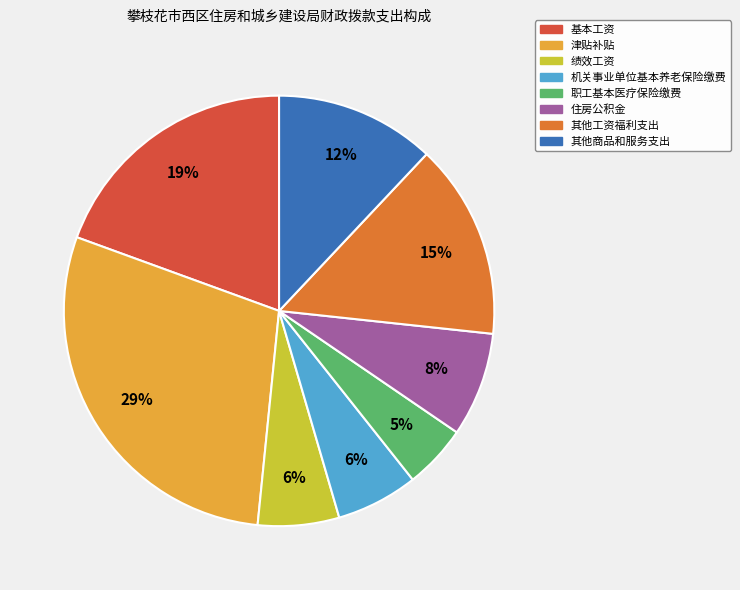

Is there any slice that represents more than half of the pie?

No